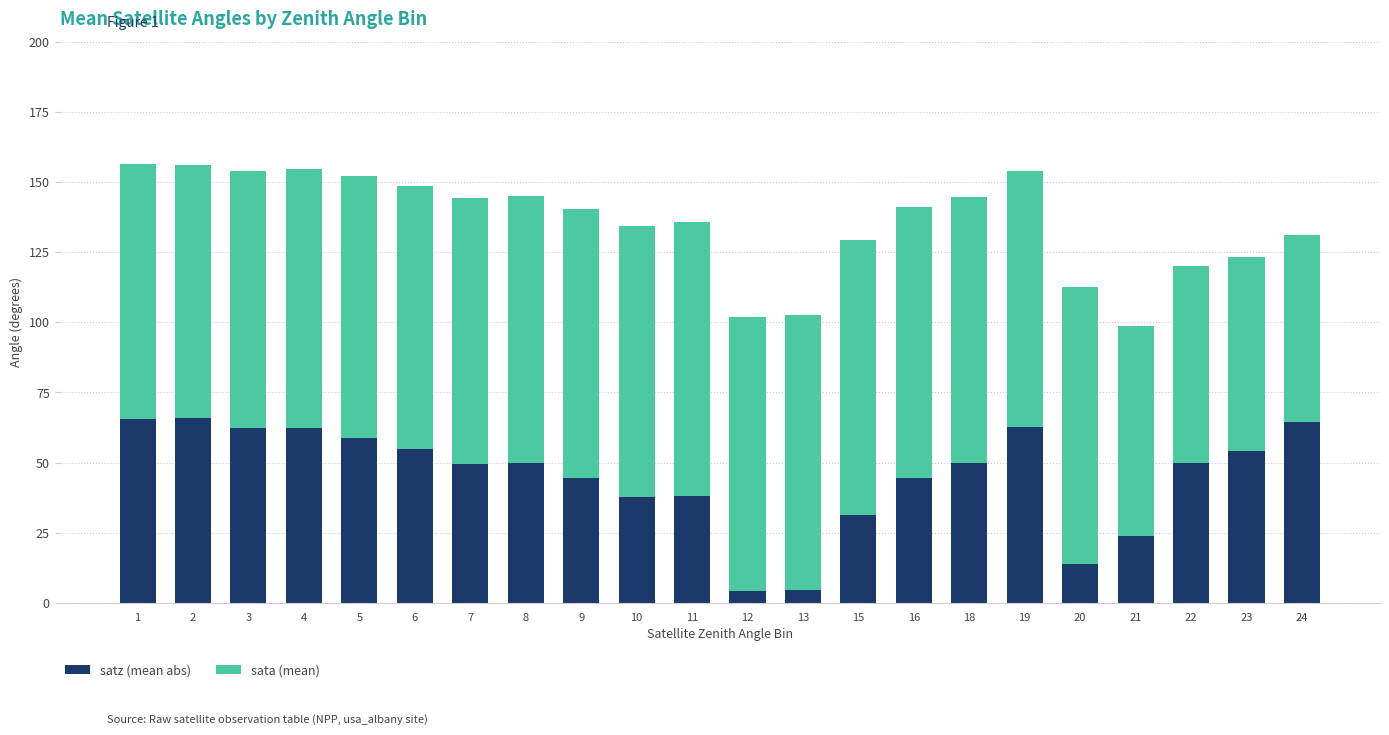

How many bars are there in total?

22